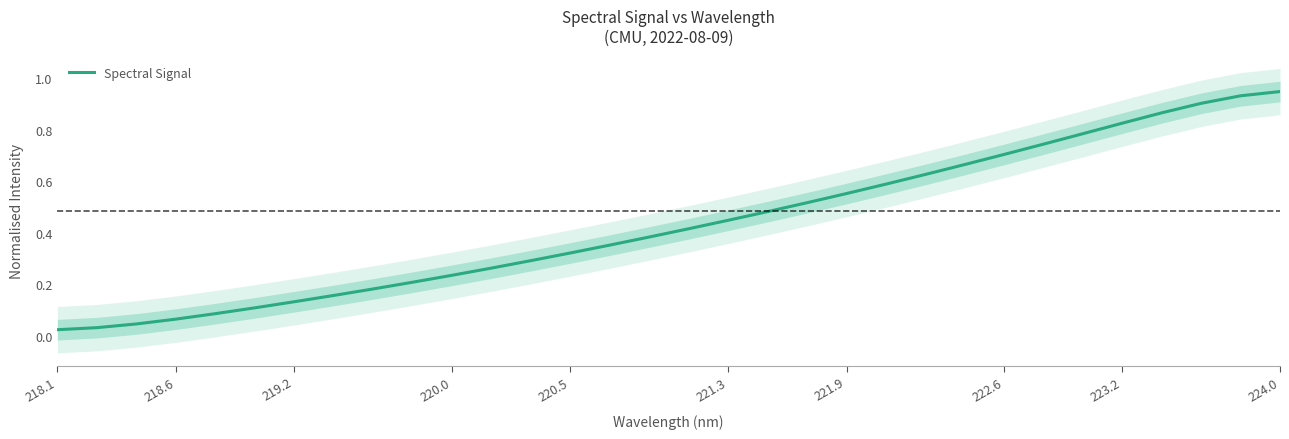

Reading left to right, transcribe all the data shown in this chart.

0.0	0.0	0.0	0.1	0.1	0.1	0.1	0.2	0.2	0.2	0.2	0.3	0.3	0.3	0.4	0.4	0.4	0.4	0.5	0.5	0.6	0.6	0.6	0.7	0.7	0.7	0.8	0.8	0.9	0.9	0.9	0.9